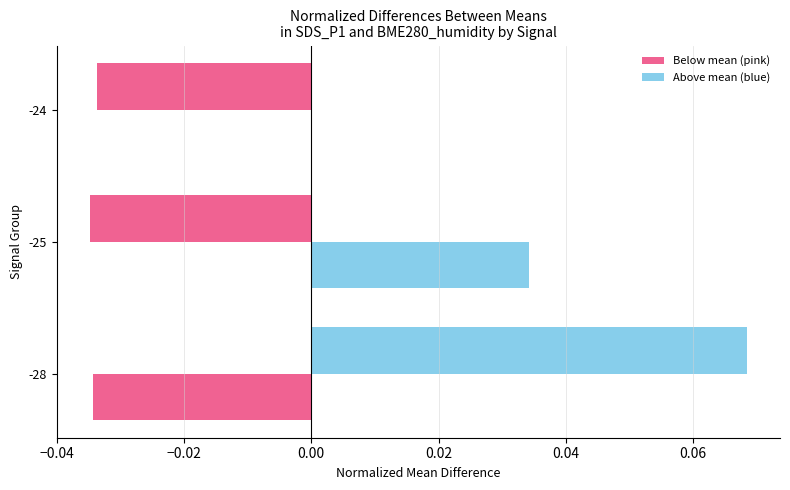

How many series are shown in this chart?

2